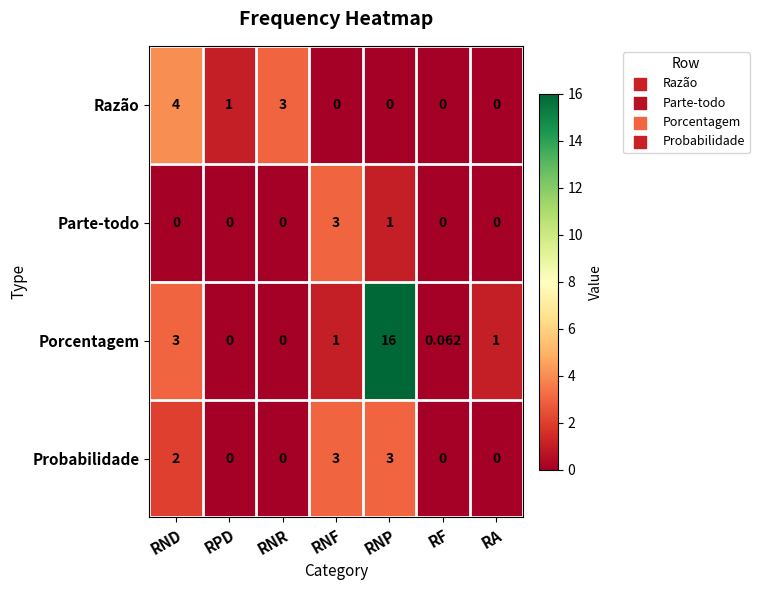

Which series changed the most between RNF and RNP?

Porcentagem